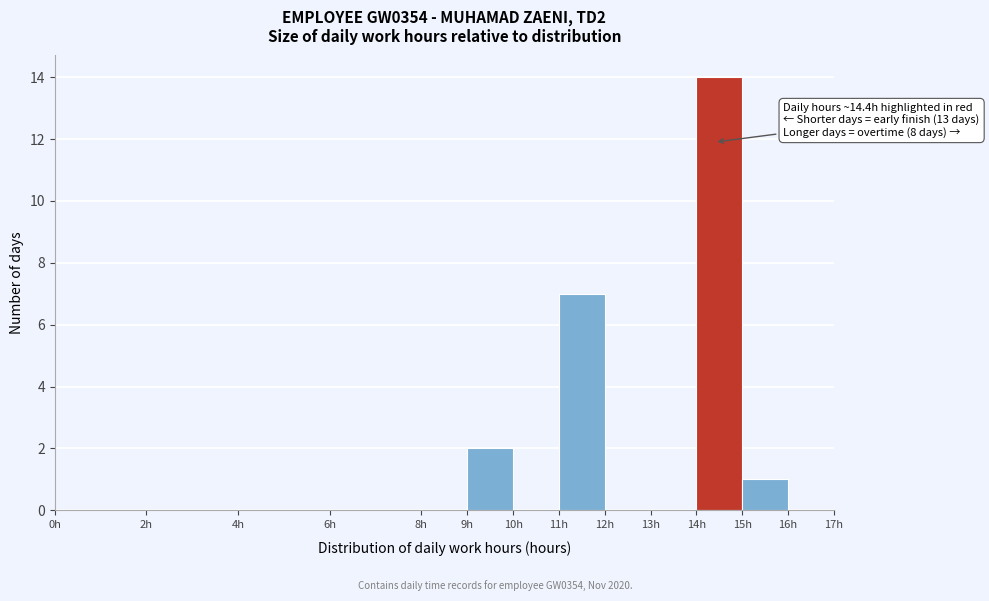

Which range on the x-axis has the tallest bar?

14 to 15